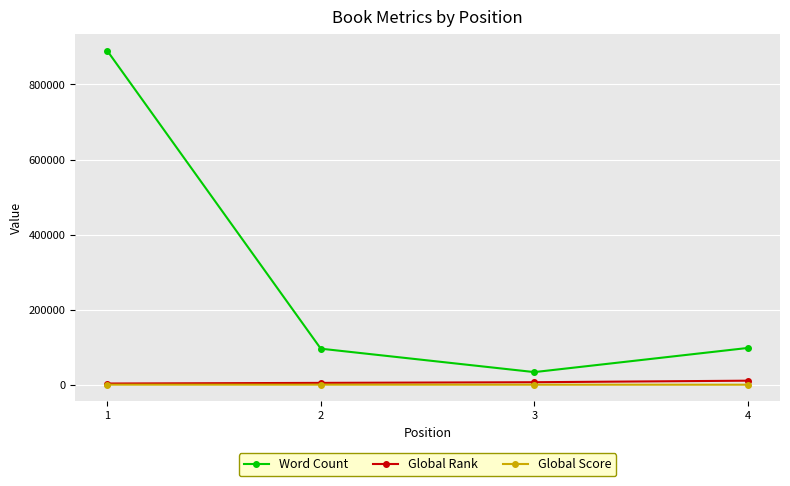

True or false: Word Count and Global Score cross at least once.

False